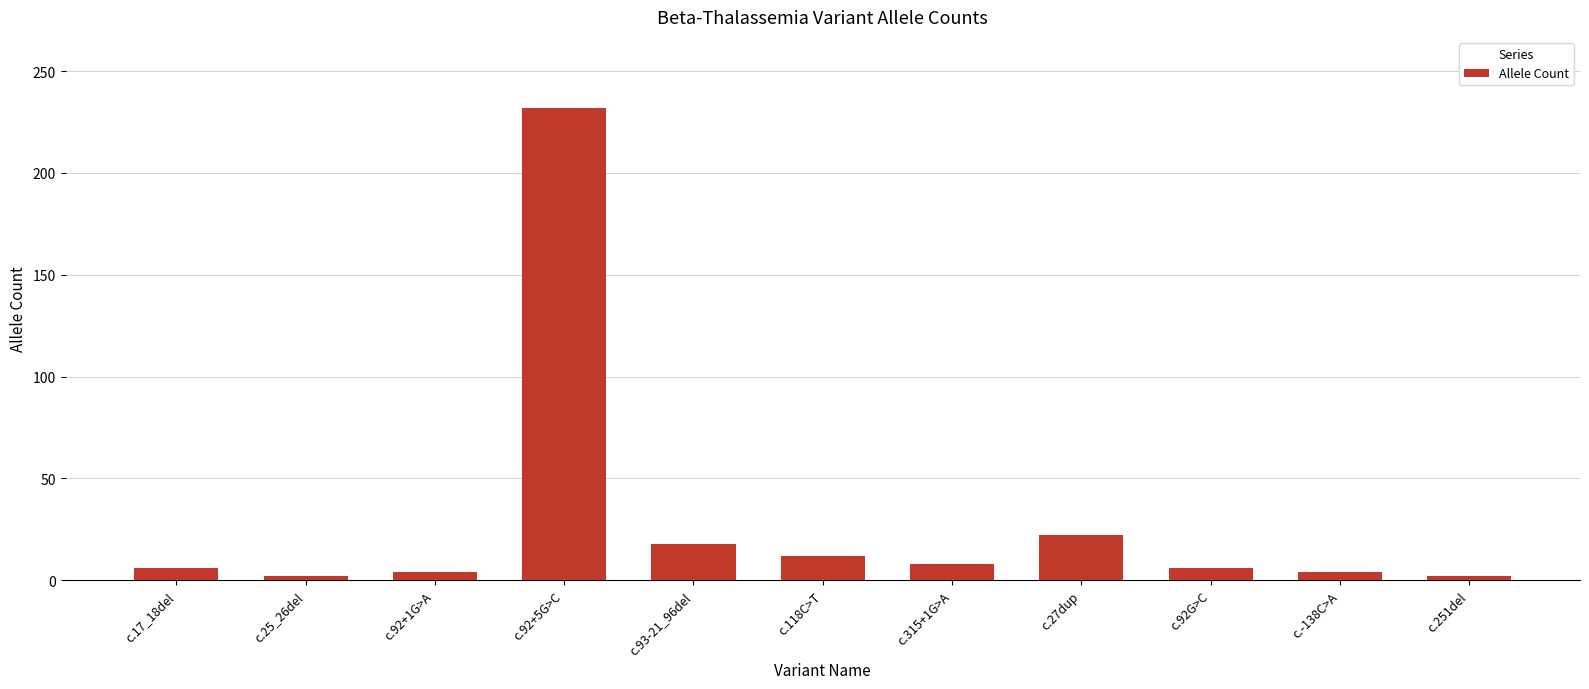

Count the number of data series in this chart.

1